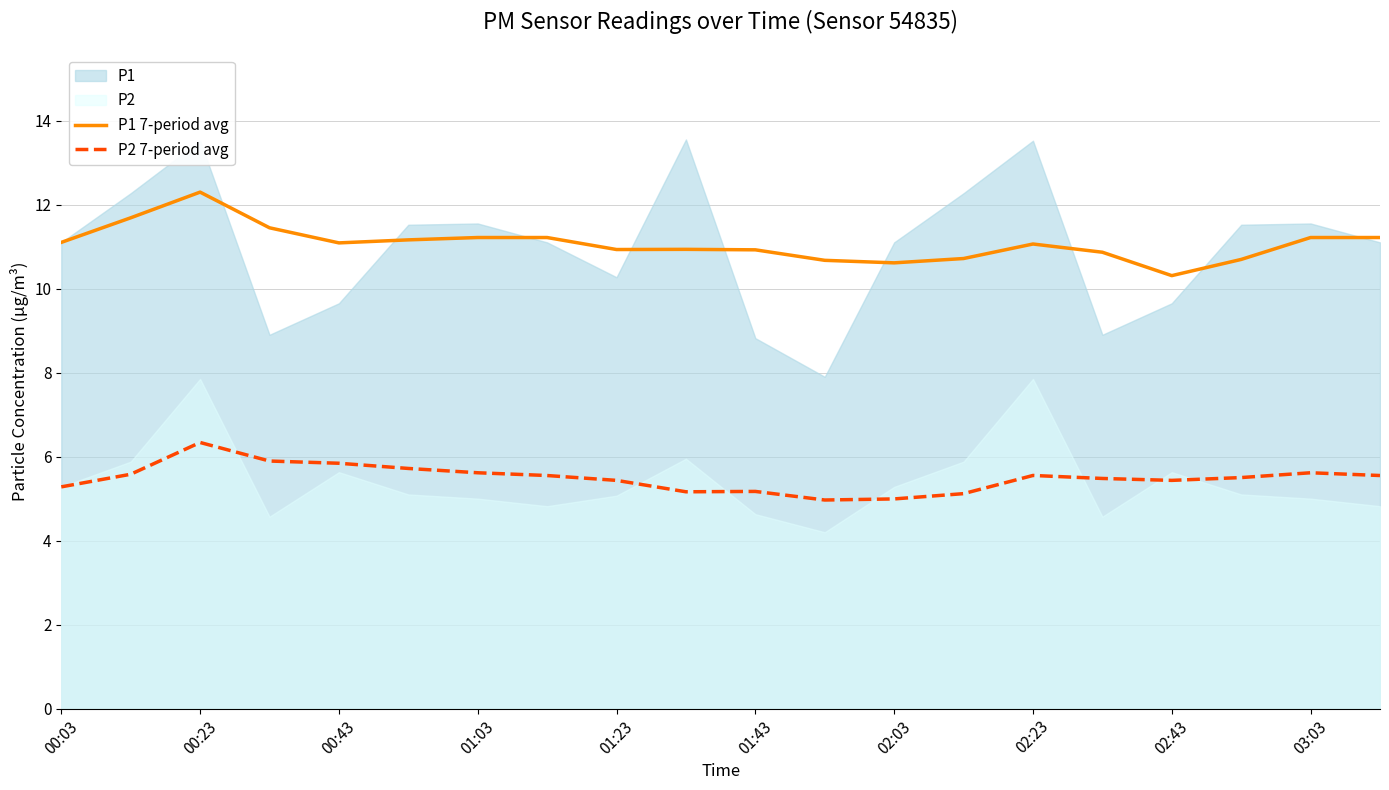

True or false: P1 7-period avg has more than 0 points higher than both neighbors.

True